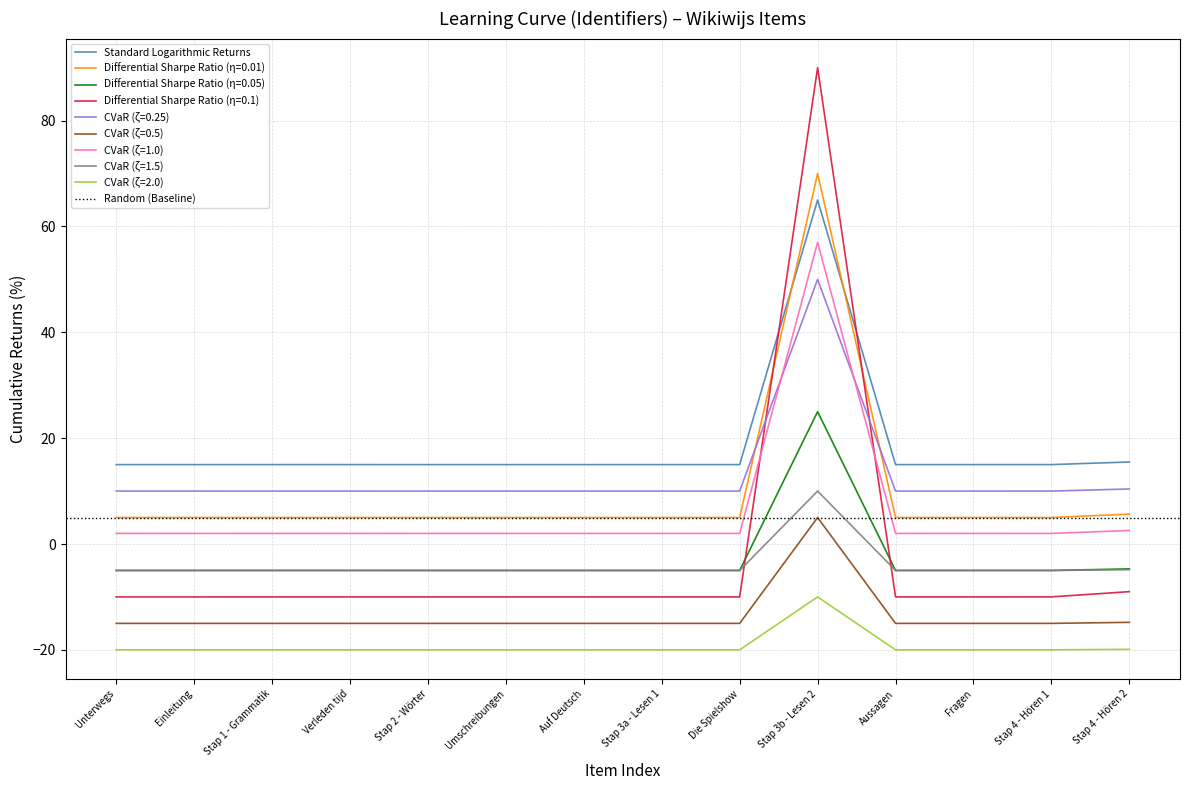

Which has a higher value, Stap 3a - Lesen 1 or Fragen?

Fragen